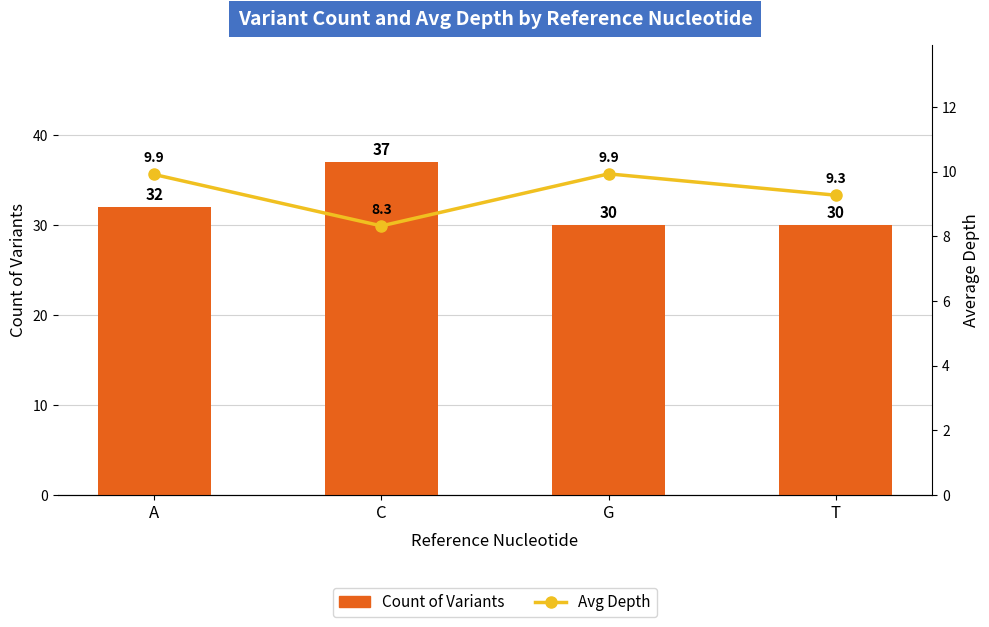

Are the bars grouped side by side (vs. stacked)?

Yes